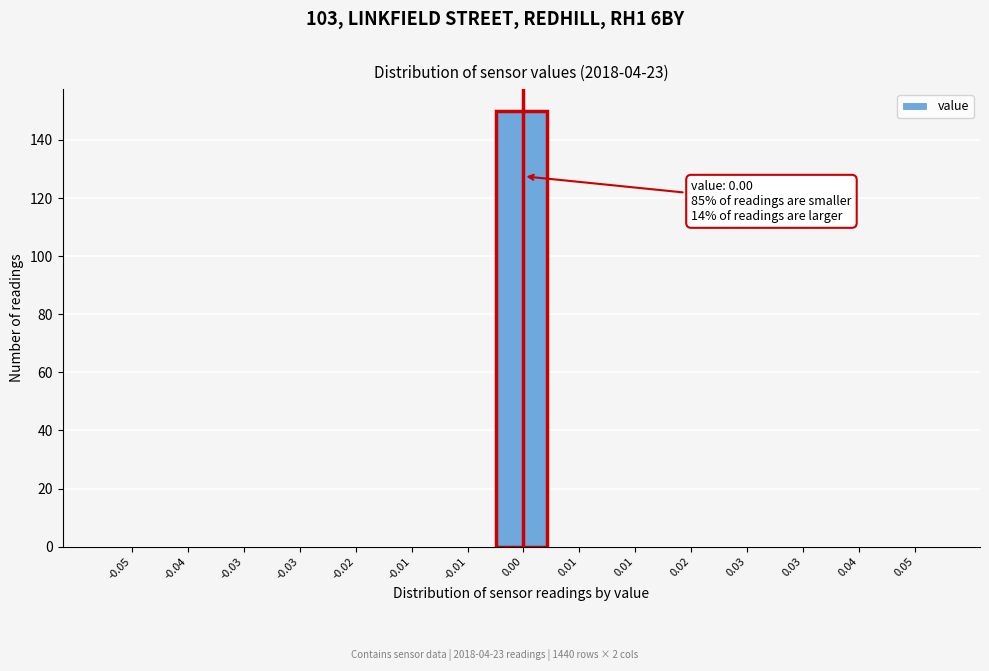

Count the number of categories in the chart.

15